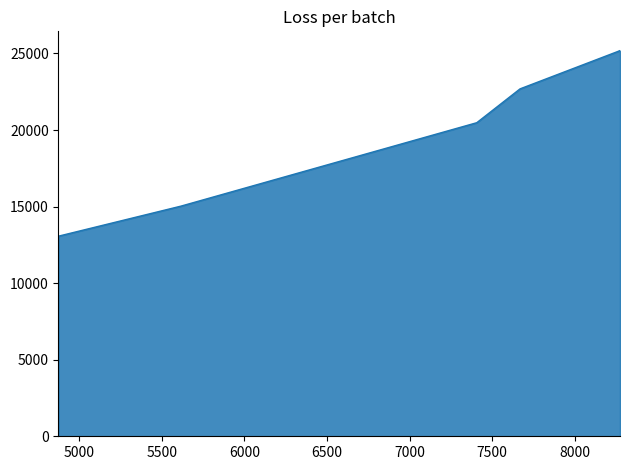

What is the difference between the maximum and minimum values?

12117